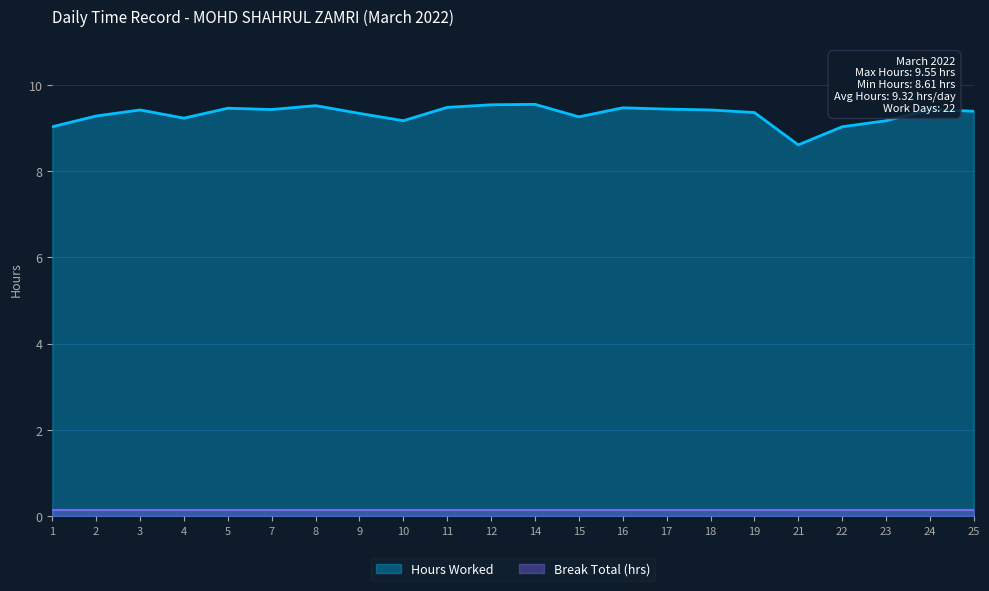

True or false: there are more than 0 points higher than both neighbors.

True